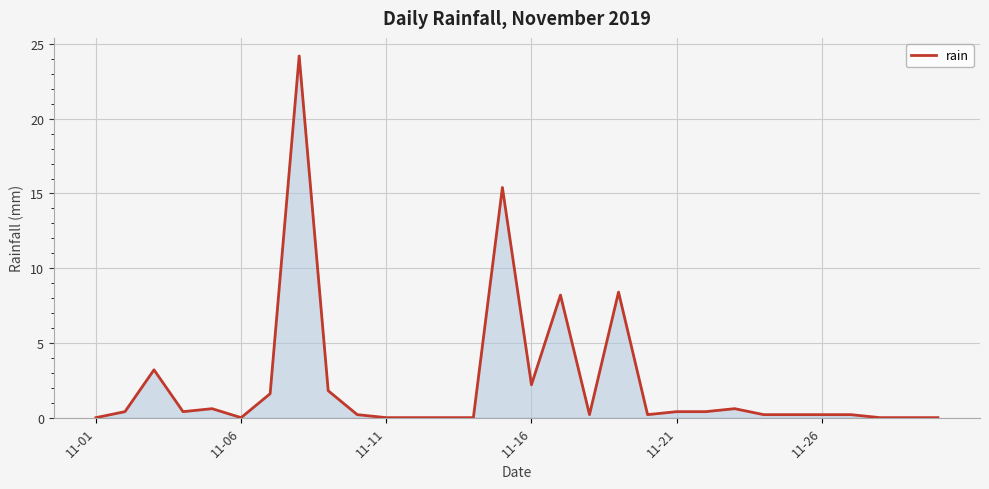

What is the maximum value shown in the chart?

24.2